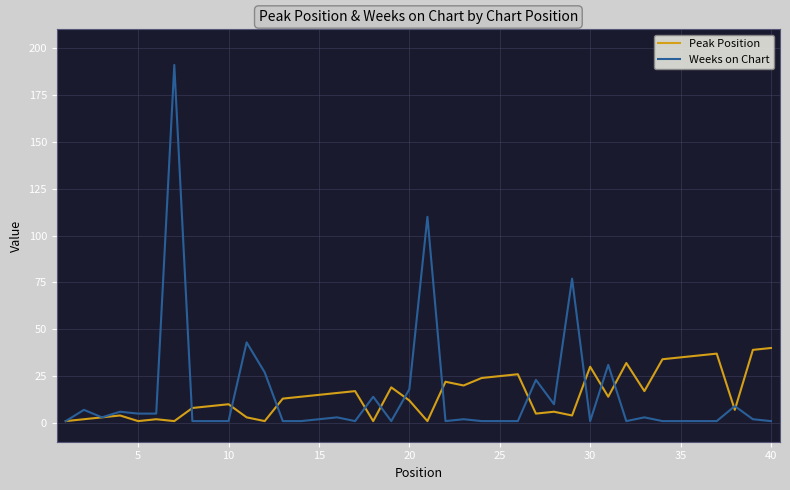

Which series has the largest range (max minus min)?

Weeks on Chart